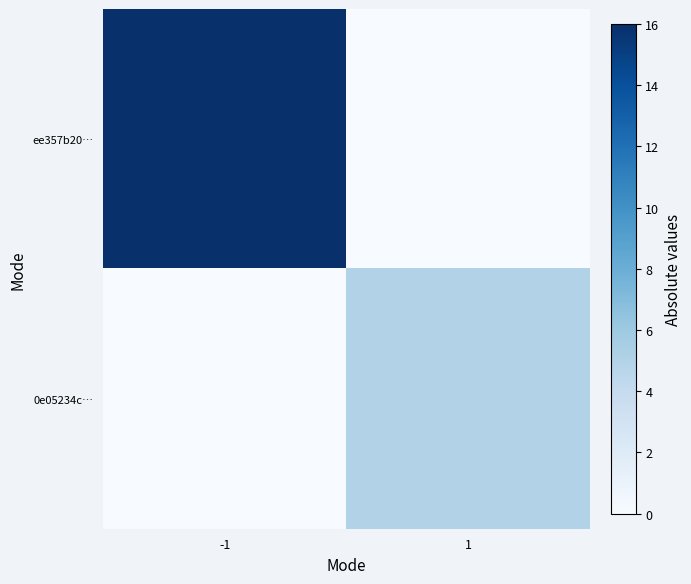

Reading right to left, extract all data points from this chart.

ee357b20…: 1=0	-1=16
0e05234c…: 1=5	-1=0